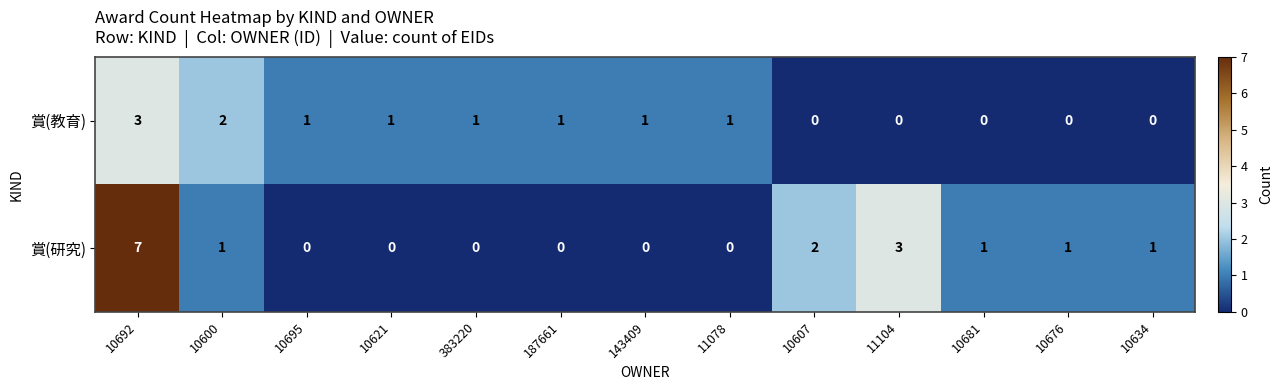

How many data points does each series have?

13